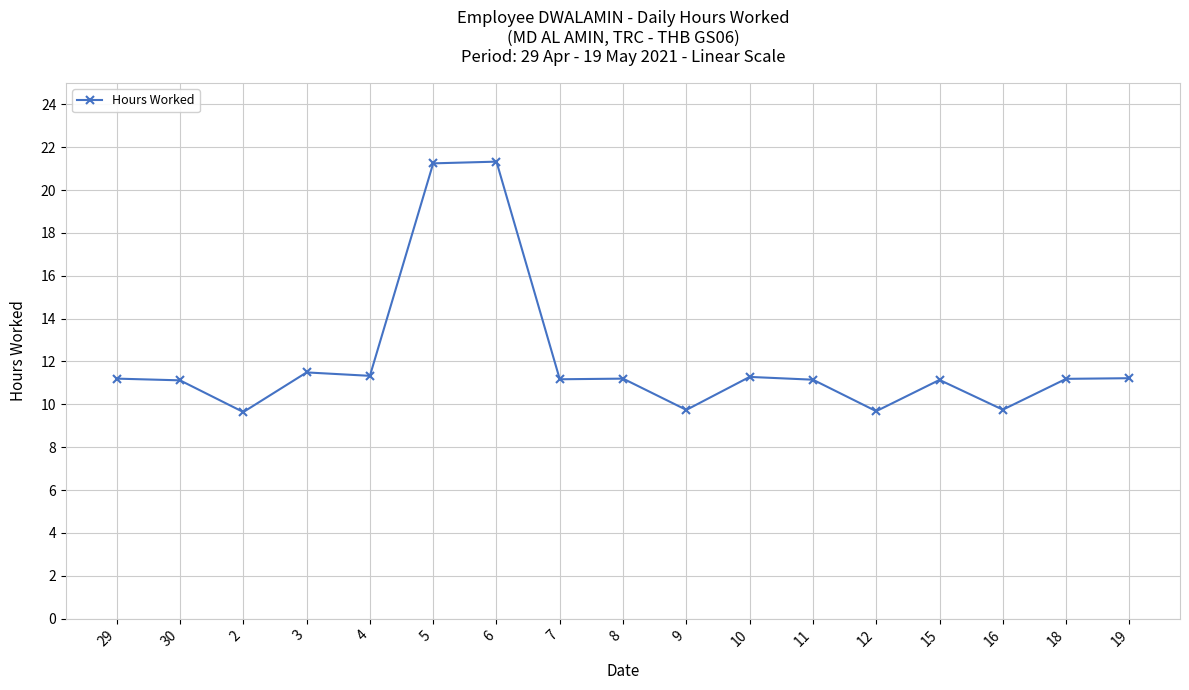

True or false: there are more than 2 points higher than both neighbors.

True